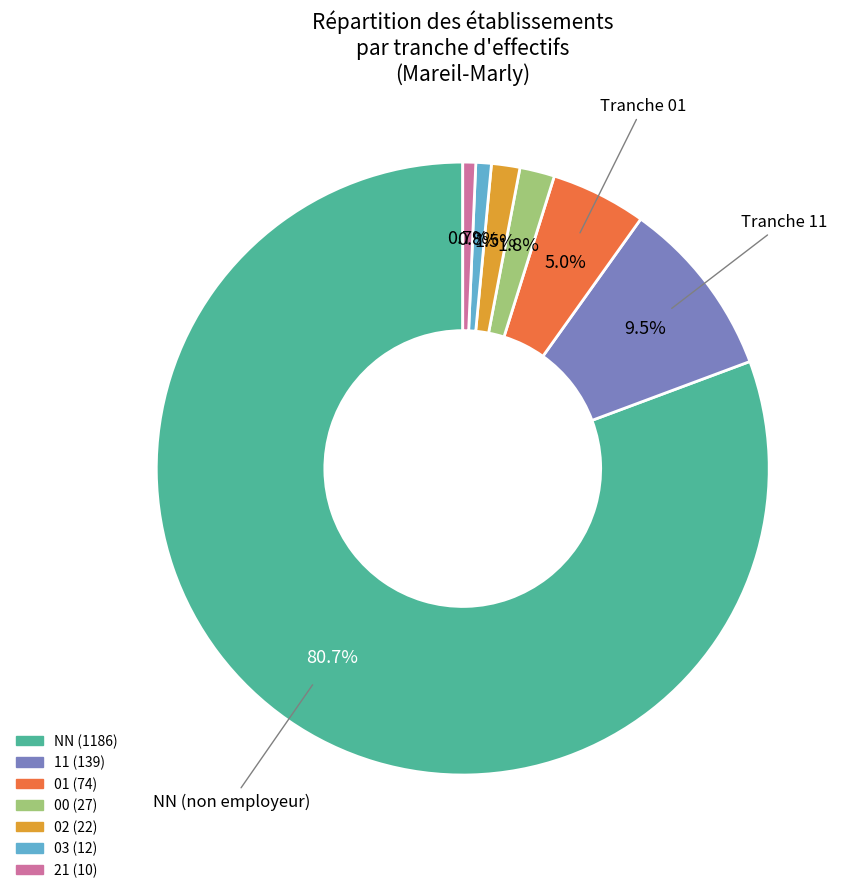

What is the ratio of the value at 21 to the value at 02?

0.5